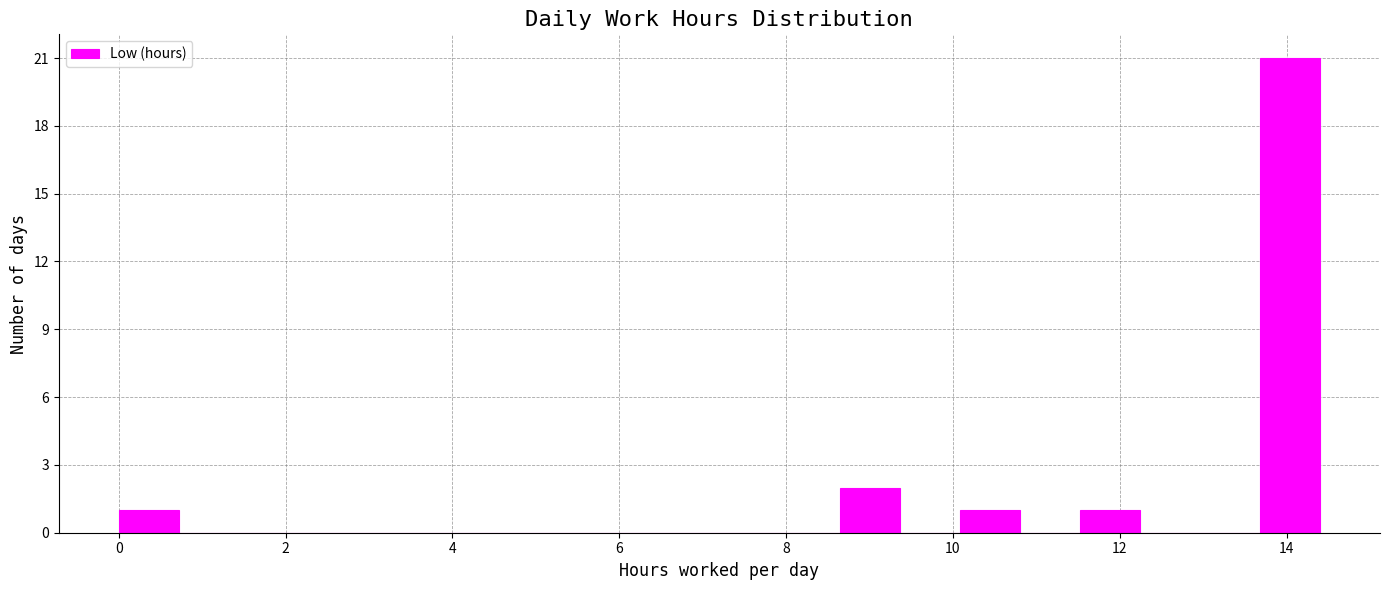

Read against the x-axis, roughly where is the centre of the tallest bar?

14.0